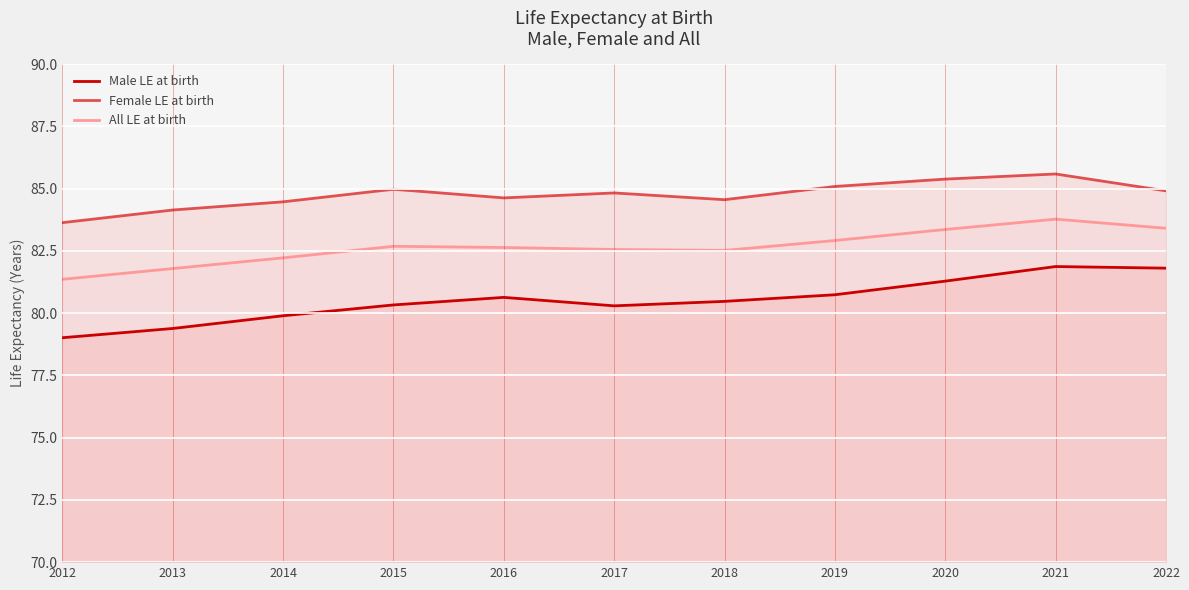

Does the chart display data point markers on the line(s)?

No